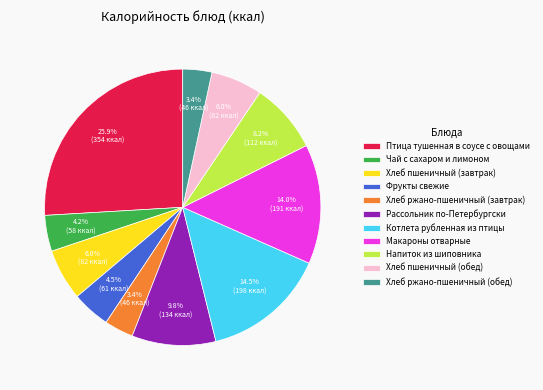

How much of the chart is everything except Хлеб пшеничный (обед)?

94.0%